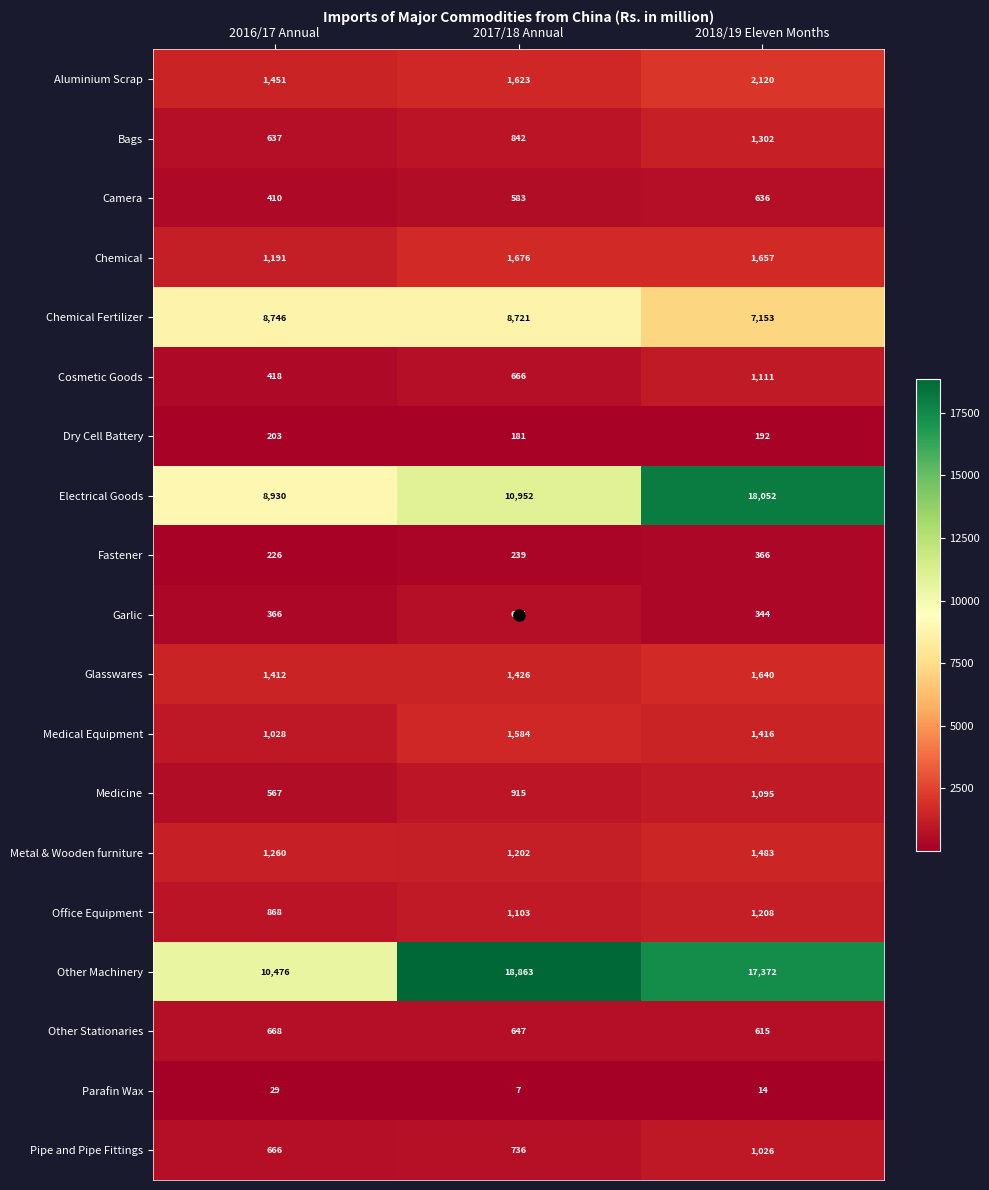

What is the minimum value shown in the chart?

7